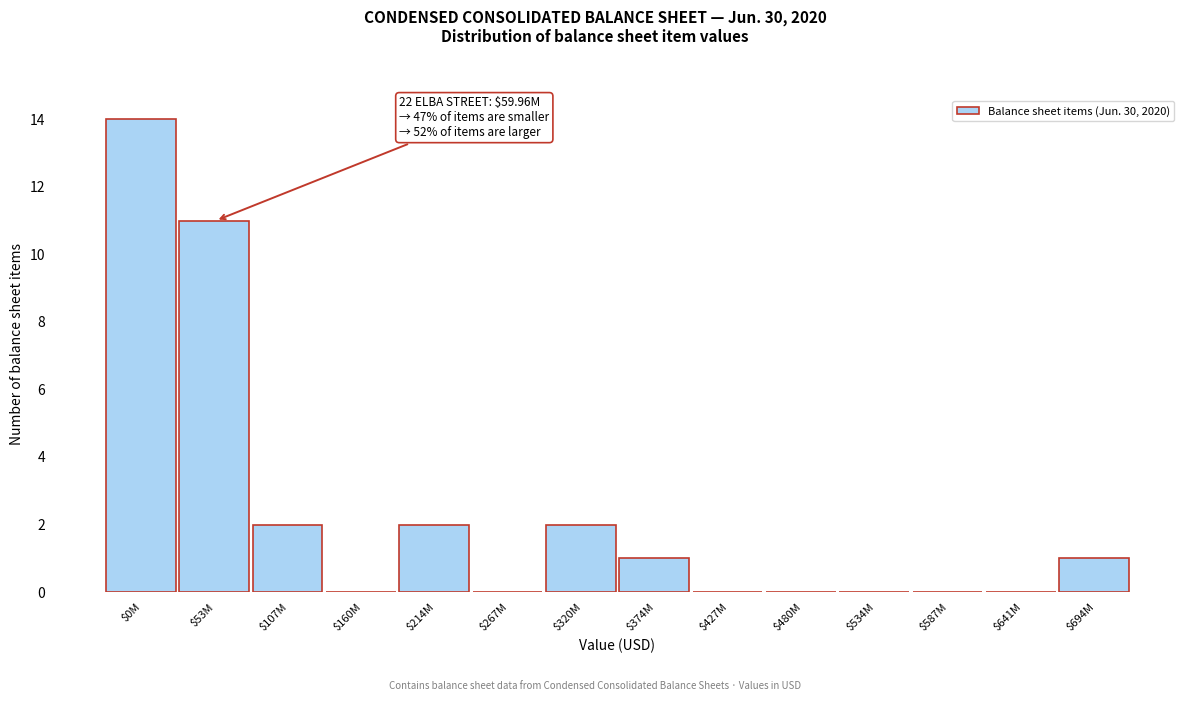

What is the sum of all values?

33